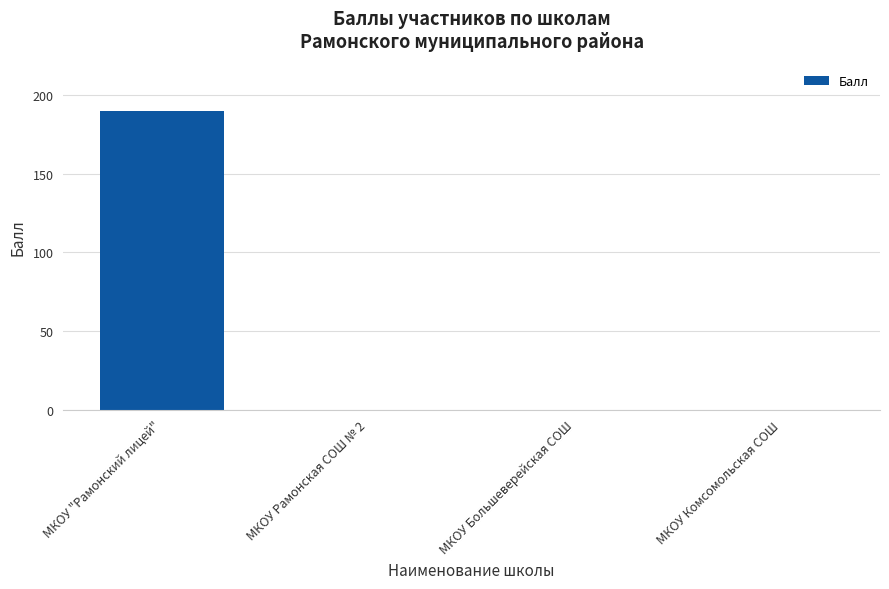

What is the change in value from МКОУ "Рамонский лицей" to МКОУ Комсомольская СОШ?

-190